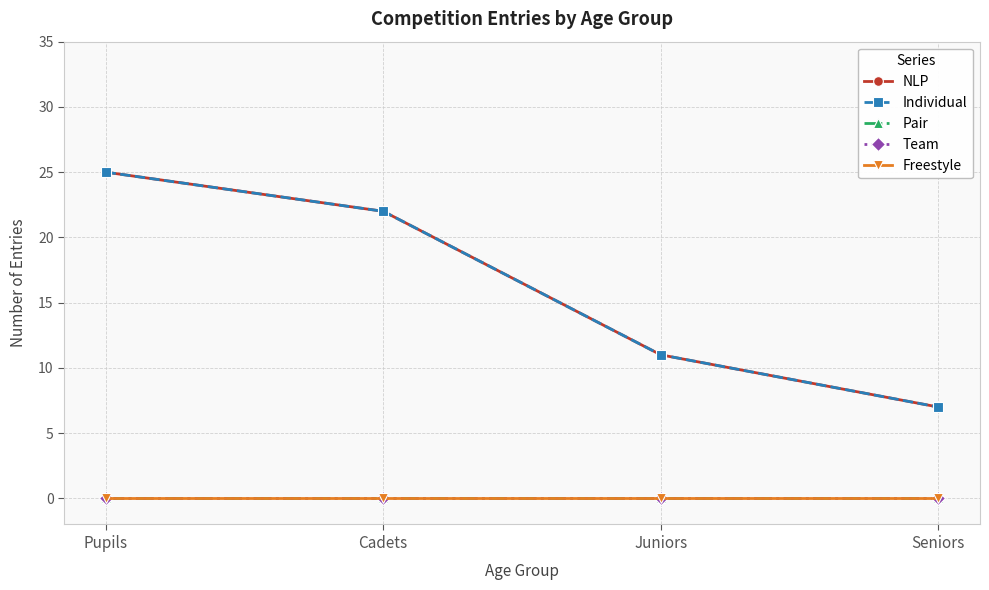

Reading left to right, what are all the values shown in this chart?

NLP: 25	22	11	7
Individual: 25	22	11	7
Pair: 0	0	0	0
Team: 0	0	0	0
Freestyle: 0	0	0	0